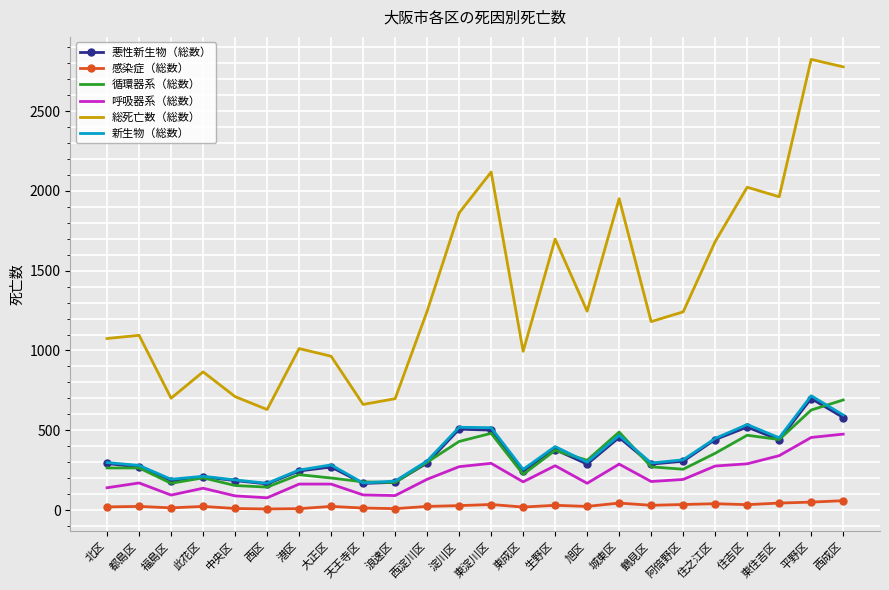

True or false: 感染症（総数） and 悪性新生物（総数） intersect in this chart.

False